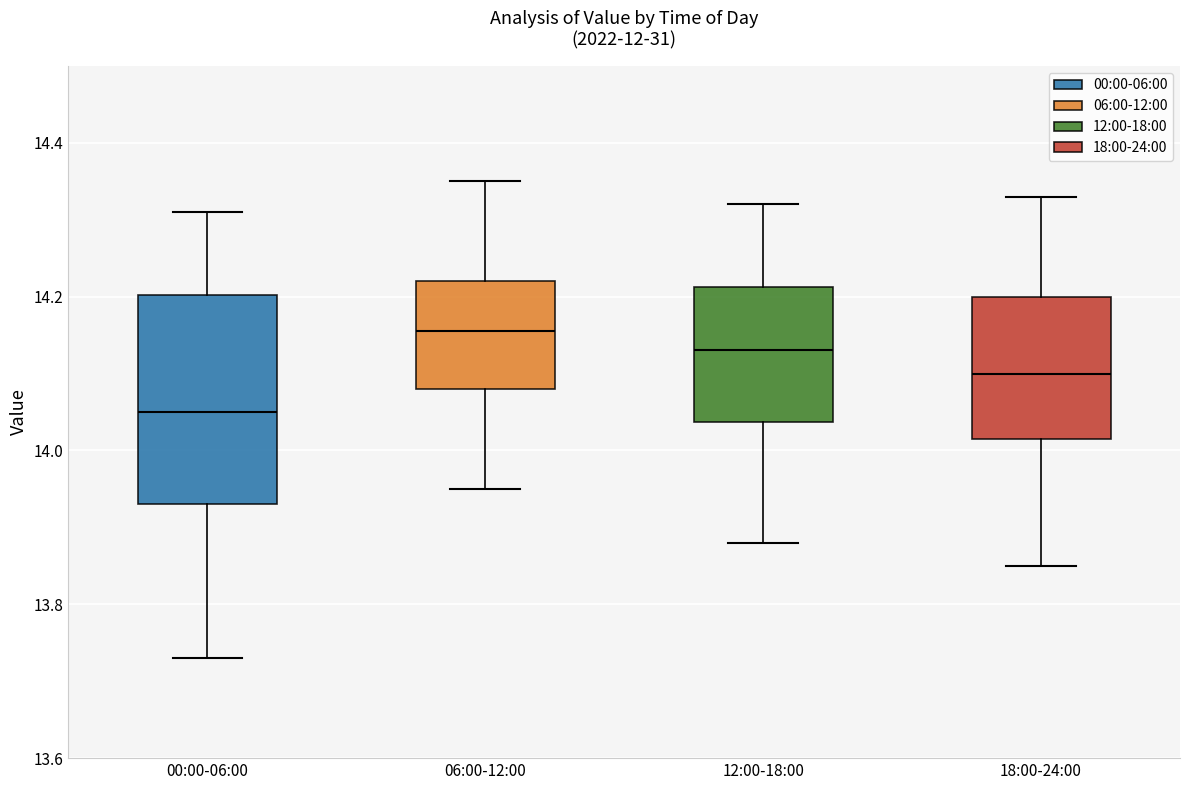

Reading left to right, read every box against the y-axis: the position of its median line, the range the box covers, and the ends of its whiskers. The values are not printed on the chart, so give them approximately, as read against the axis.

00:00-06:00: median 14.06, box 13.94 to 14.20, whiskers 13.74 to 14.32
06:00-12:00: median 14.16, box 14.08 to 14.22, whiskers 13.96 to 14.36
12:00-18:00: median 14.14, box 14.04 to 14.22, whiskers 13.88 to 14.32
18:00-24:00: median 14.10, box 14.02 to 14.20, whiskers 13.86 to 14.34